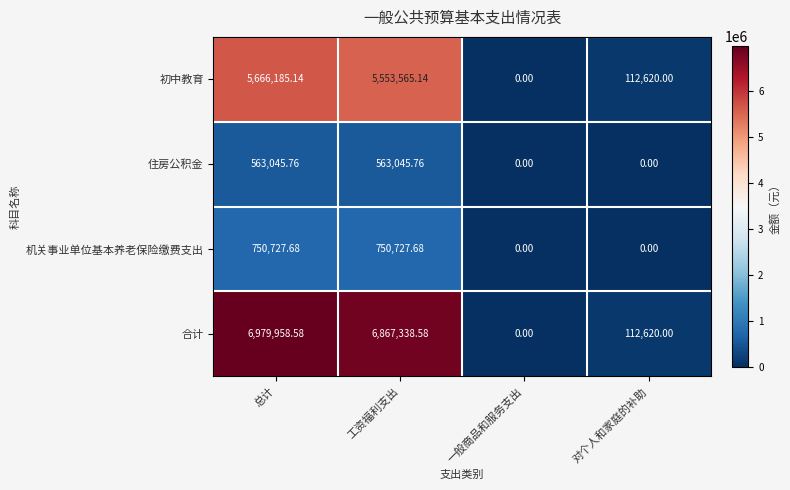

At which label does 合计 first exceed 6867338?

总计